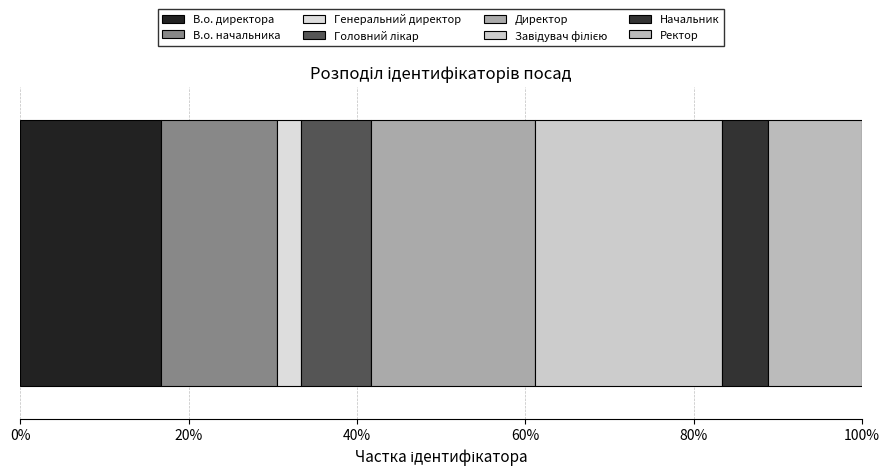

How many categories are shown in the chart?

8